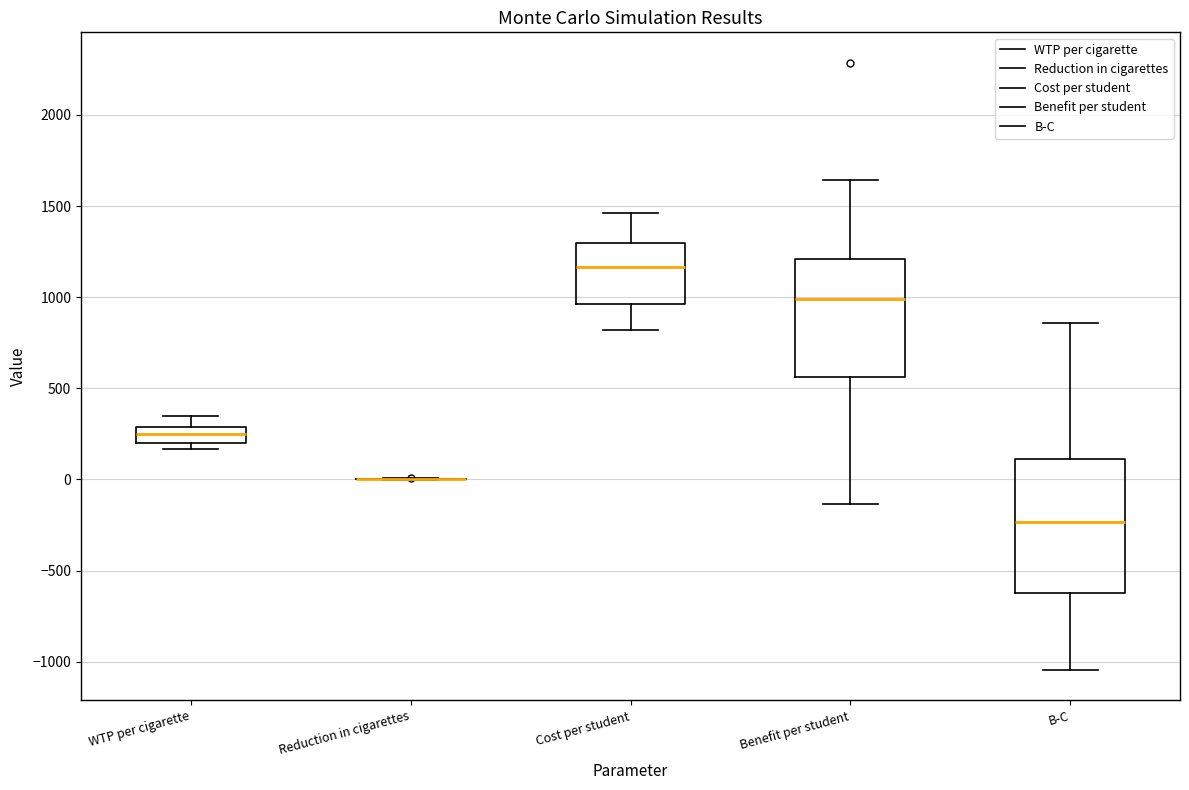

Reading left to right, read every box against the y-axis: the position of its median line, the range the box covers, and the ends of its whiskers. The values are not printed on the chart, so give them approximately, as read against the axis.

WTP per cigarette: median 250, box 200 to 300, whiskers 150 to 350
Reduction in cigarettes: box collapsed to a line at 0, whiskers 0 to 0
Cost per student: median 1150, box 950 to 1300, whiskers 800 to 1450
Benefit per student: median 1000, box 550 to 1200, whiskers -150 to 1650
B-C: median -250, box -600 to 100, whiskers -1050 to 850